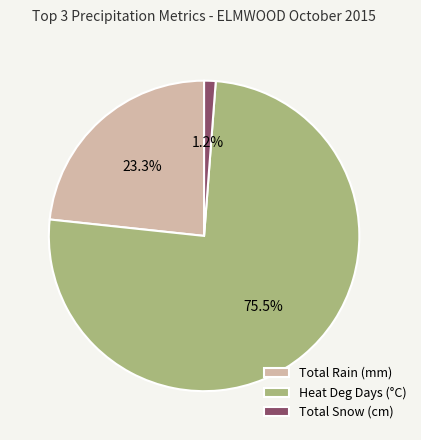

How many slices are in this pie chart?

3